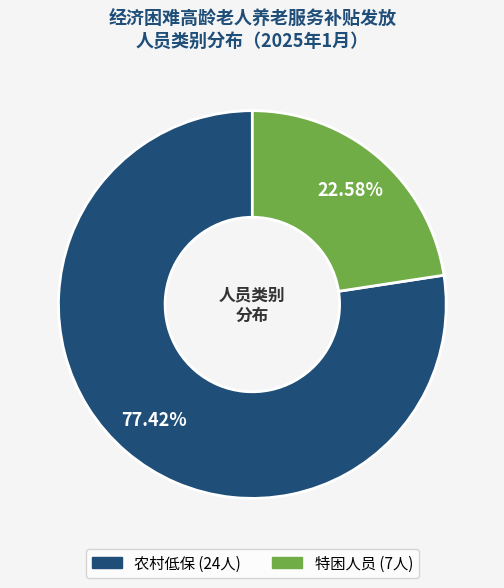

Is it true that 农村低保 is 77% of the pie?

True